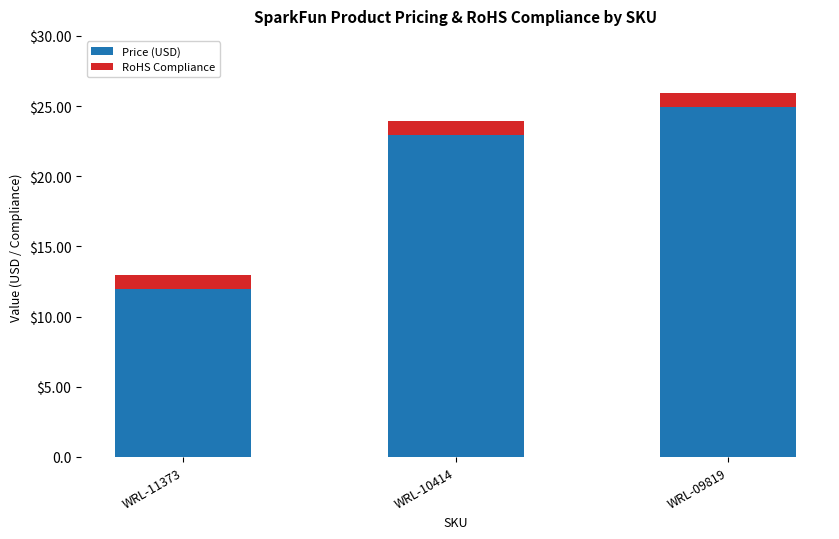

At which label is Price (USD) closest to 18?

WRL-10414